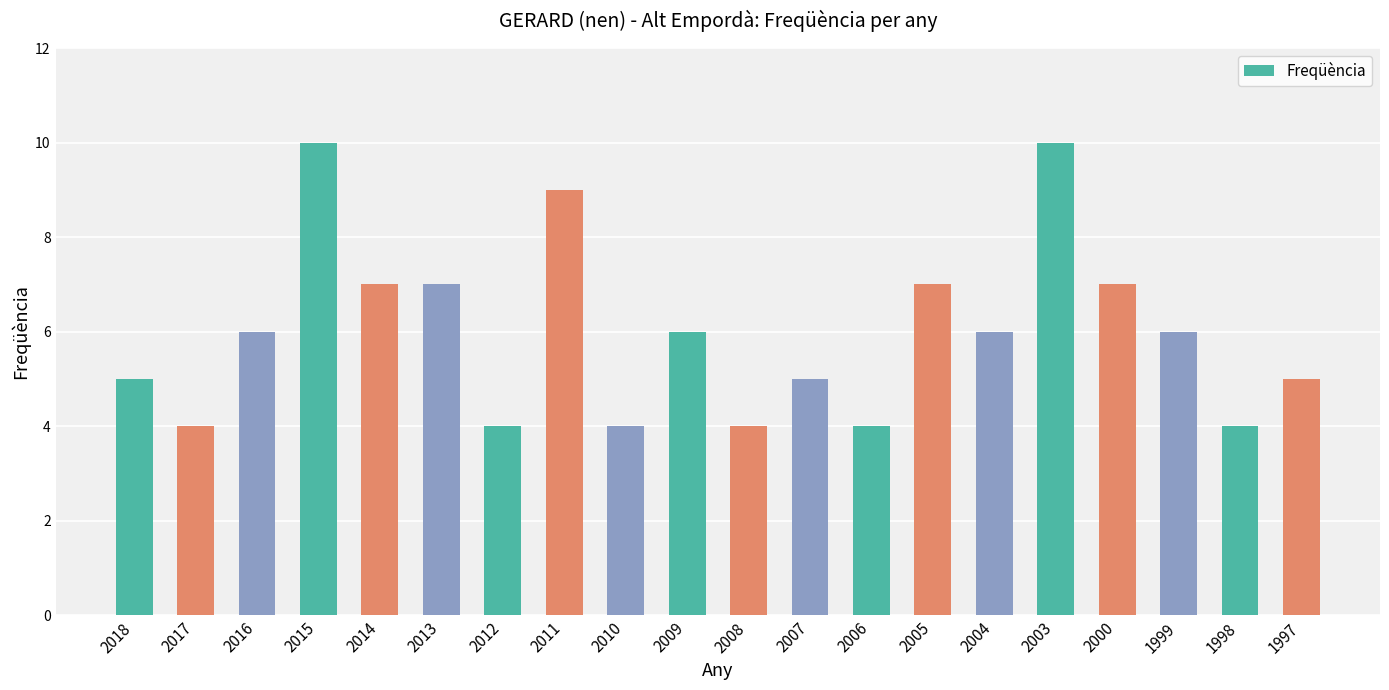

What is the average value?

6